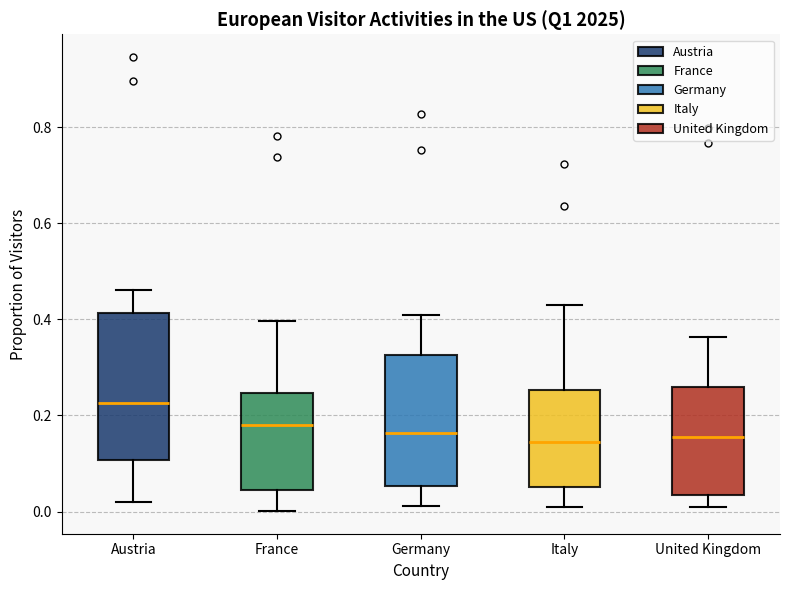

Reading left to right, transcribe this box plot: for each box, give where its median line is, the range the box spans, and where its two whiskers end, as read against the y-axis. The values are not printed on the chart, so give them approximately, as read against the axis.

Austria: median 0.22, box 0.10 to 0.42, whiskers 0.02 to 0.46
France: median 0.18, box 0.04 to 0.24, whiskers 0.00 to 0.40
Germany: median 0.16, box 0.06 to 0.32, whiskers 0.02 to 0.42
Italy: median 0.14, box 0.06 to 0.26, whiskers 0.00 to 0.44
United Kingdom: median 0.16, box 0.04 to 0.26, whiskers 0.00 to 0.36